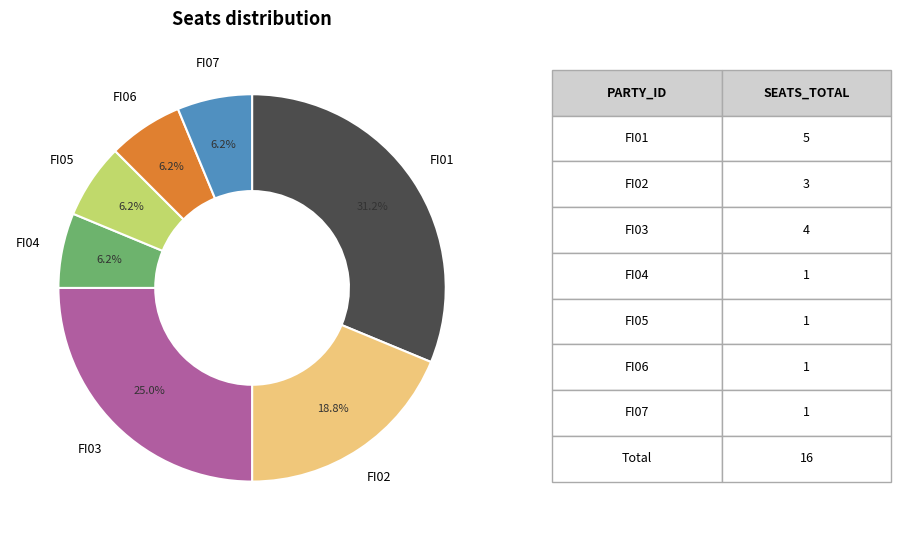

Is there a majority slice in this chart?

No